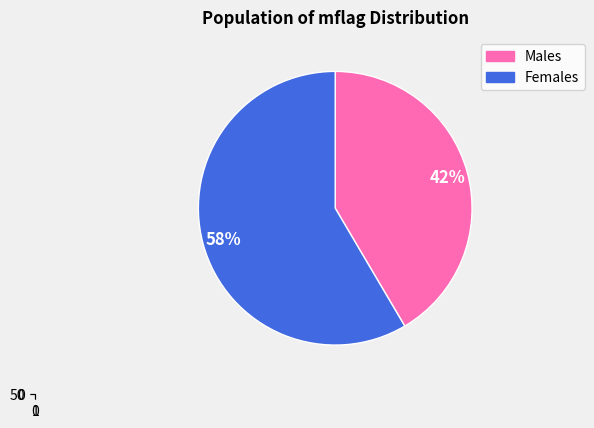

To the nearest percent, what is the combined percentage of 3866787 and 196611?

100%